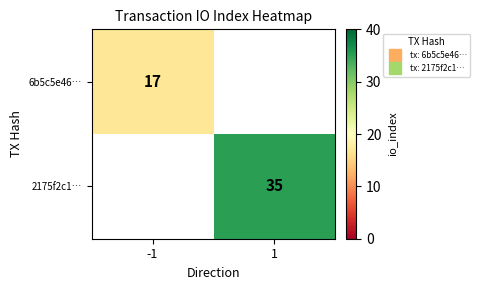

Between -1 and 1, which is larger?

1